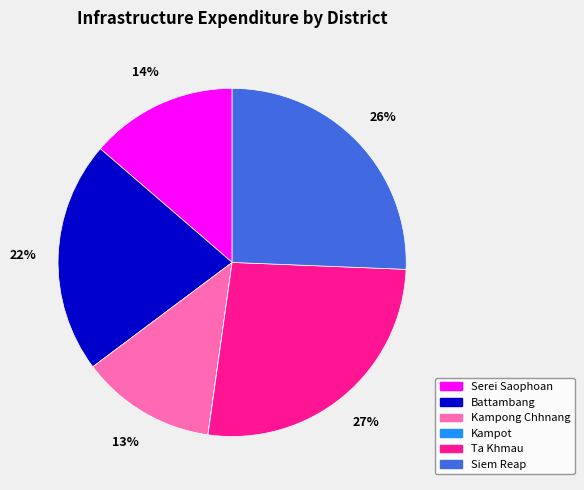

Approximately how many times larger is the value at Ta Khmau compared to Battambang?

1.2